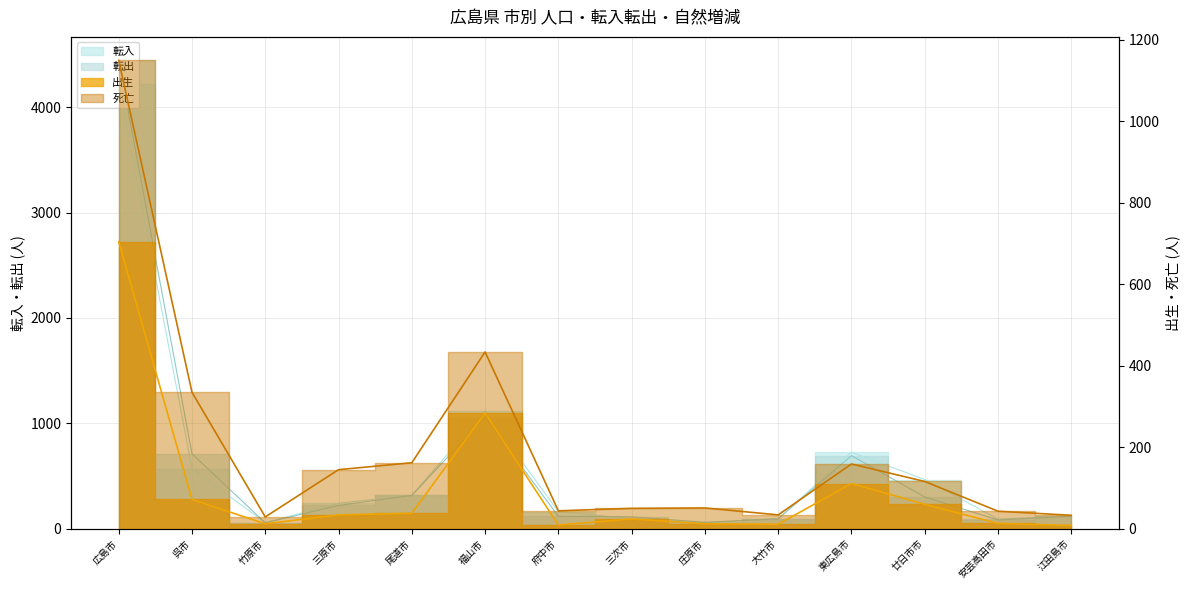

Which category has the highest value across all series?

広島市